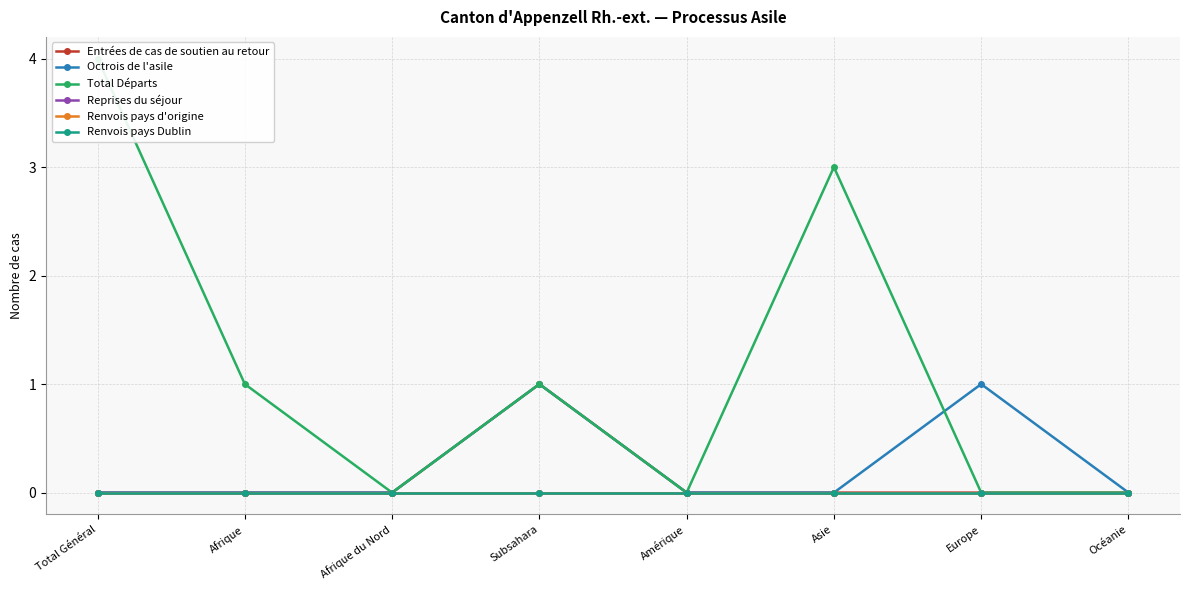

True or false: Renvois pays d'origine and Renvois pays Dublin cross at least once.

False